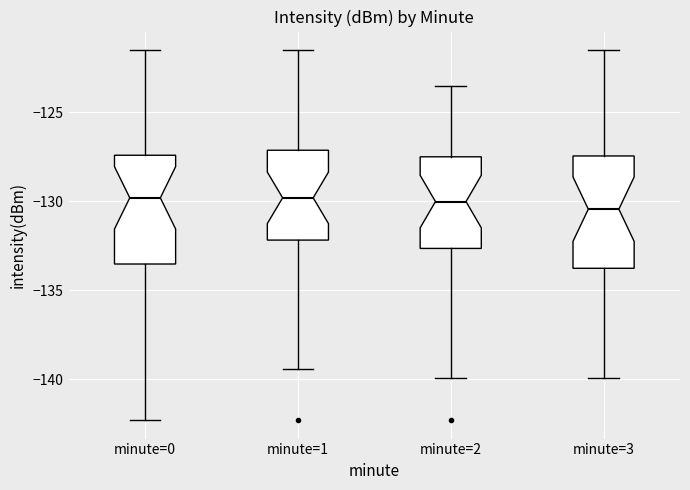

Where does the median line of the box for minute=3 sit on the y-axis? The values are not printed on the chart, so give them approximately, as read against the axis.

-130.5